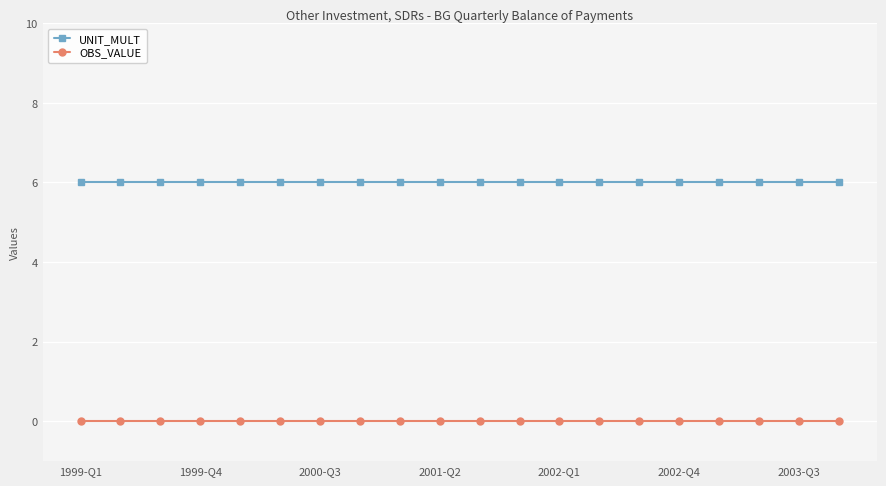

Reading left to right, what are all the values shown in this chart?

UNIT_MULT: 6	6	6	6	6	6	6	6	6	6	6	6	6	6	6	6	6	6	6	6
OBS_VALUE: 0	0	0	0	0	0	0	0	0	0	0	0	0	0	0	0	0	0	0	0